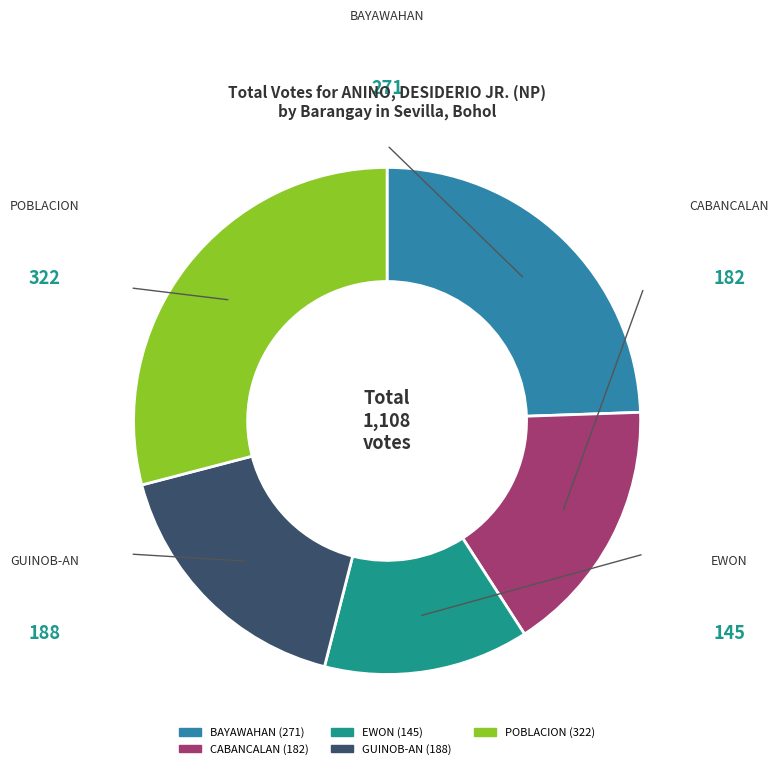

Is BAYAWAHAN the majority of the pie?

No